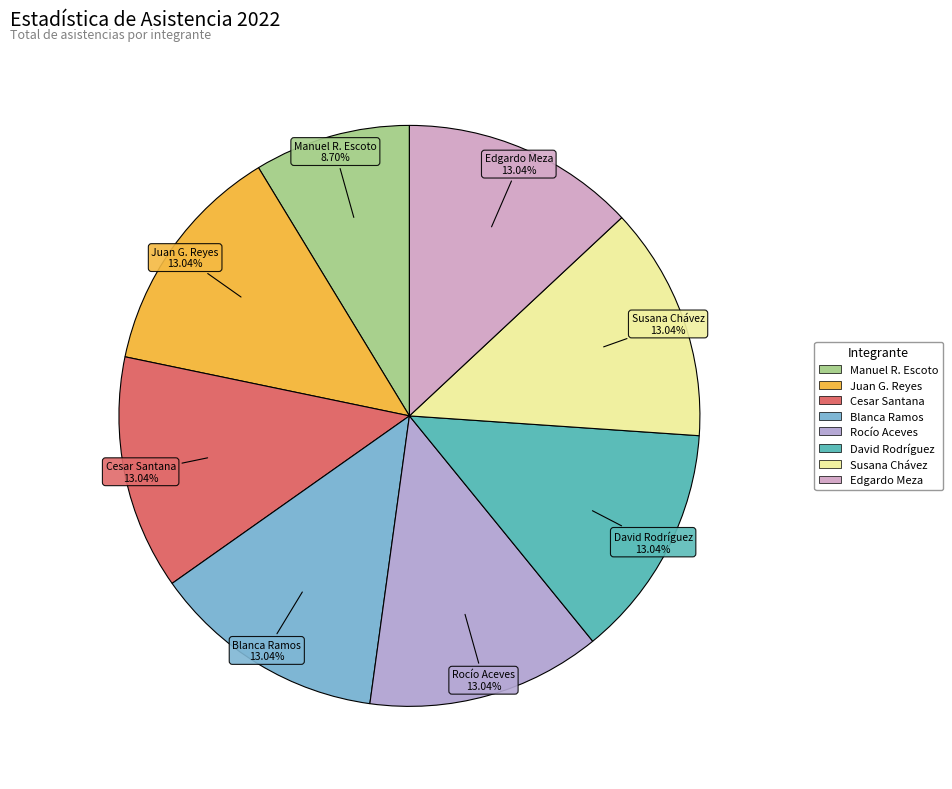

Count the number of slices in the pie.

8